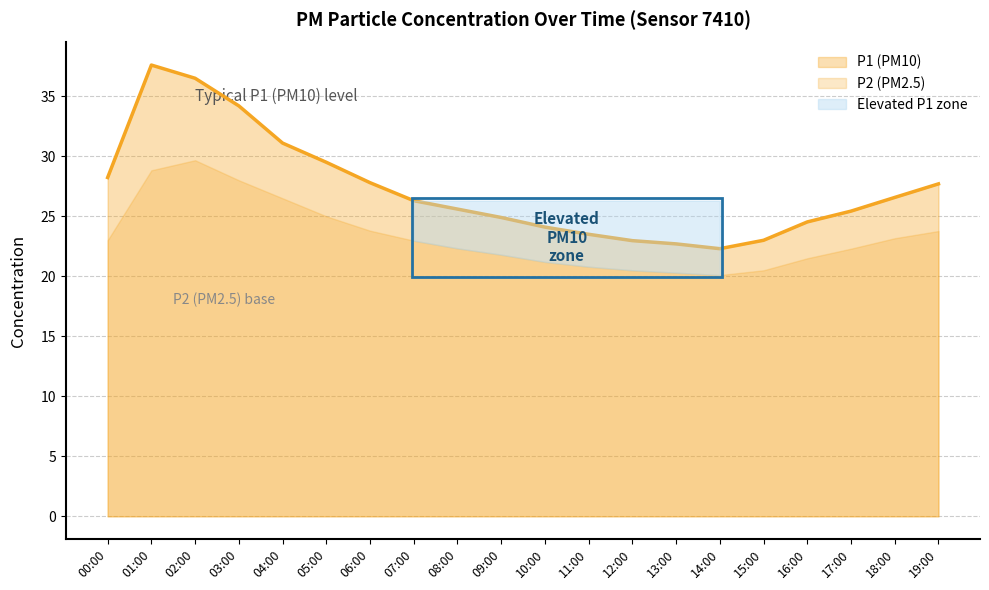

At which category does the data reach its first local peak?

01:00